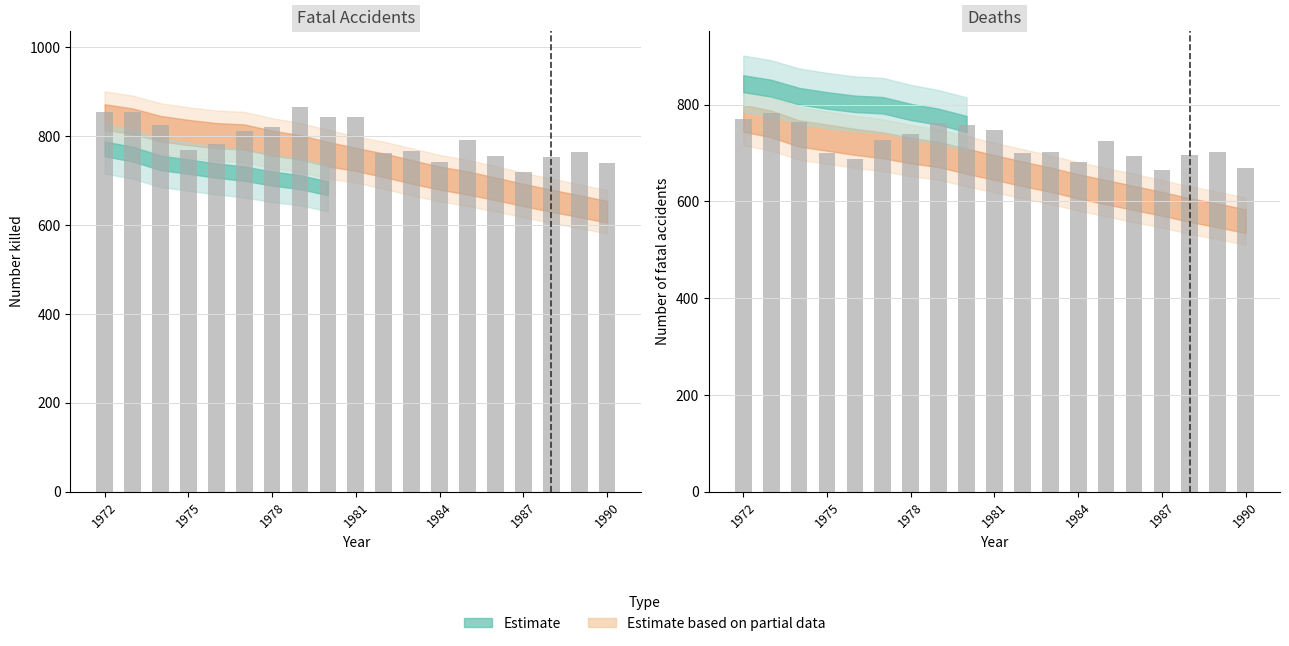

Count the number of data series in this chart.

2